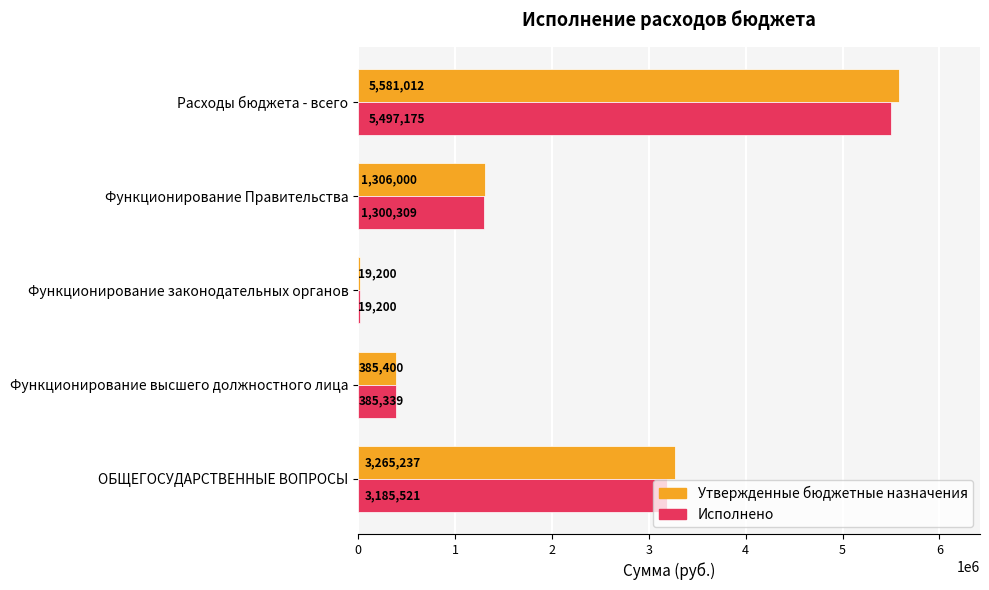

What is the sum of the Утвержденные бюджетные назначения values at Функционирование законодательных органов and Функционирование Правительства?

1325200.0